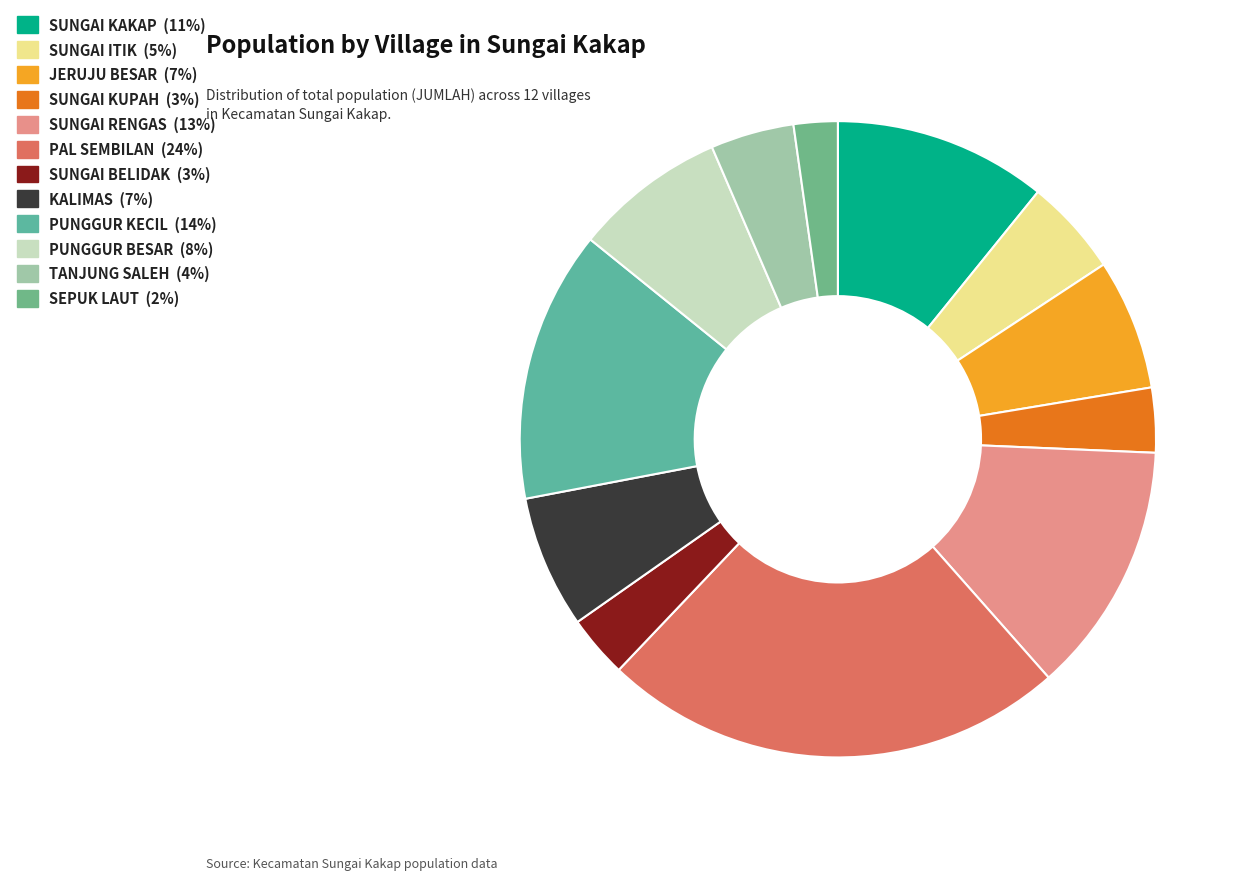

To the nearest percent, what is the average slice percentage?

8%